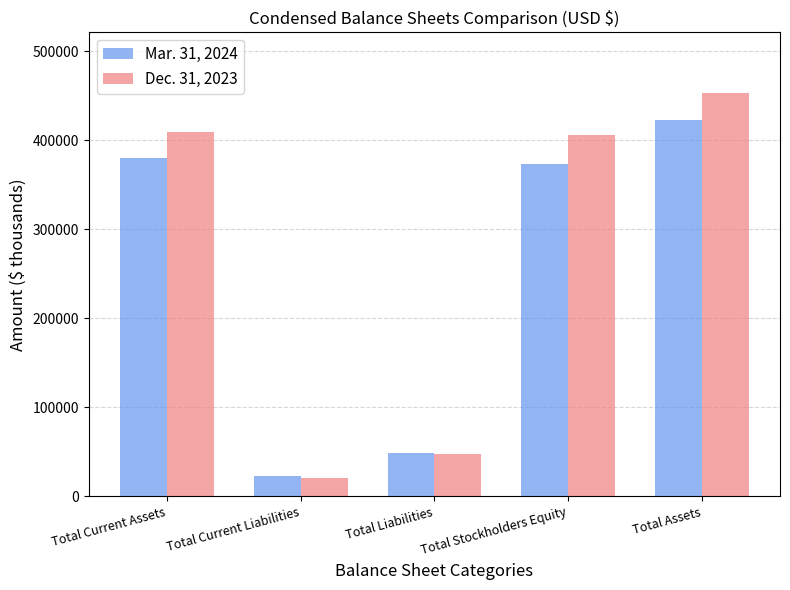

How many bars are there in total?

10